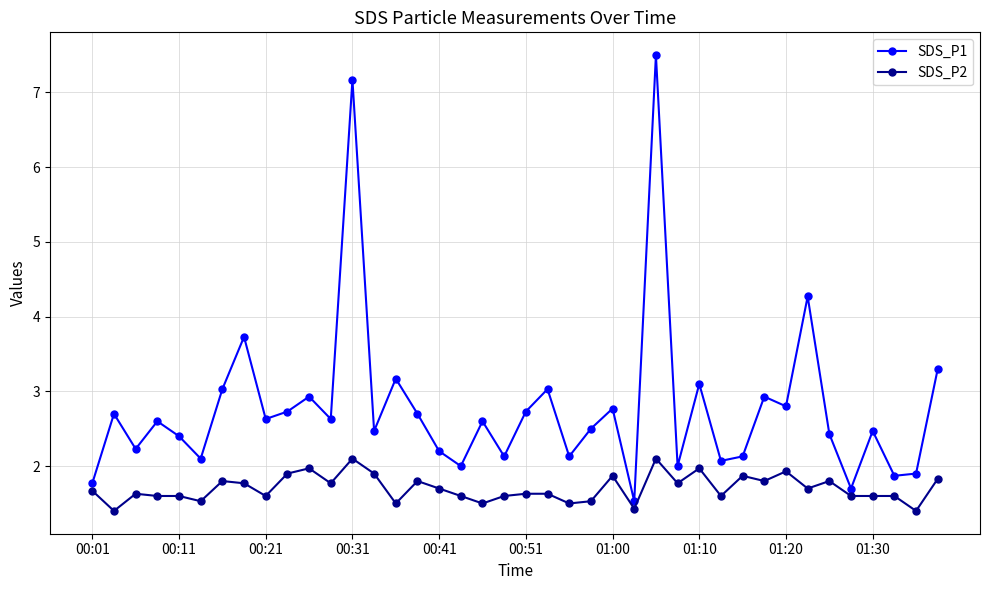

List the series in order of their peak value, lowest first.

SDS_P2, SDS_P1